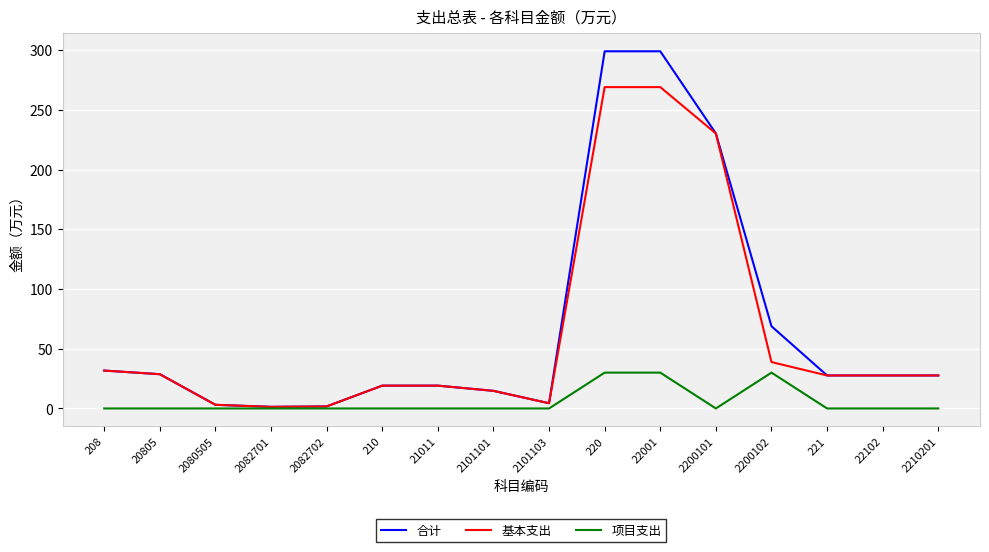

Is it true that 项目支出 equals 20.1 at 22001?

False